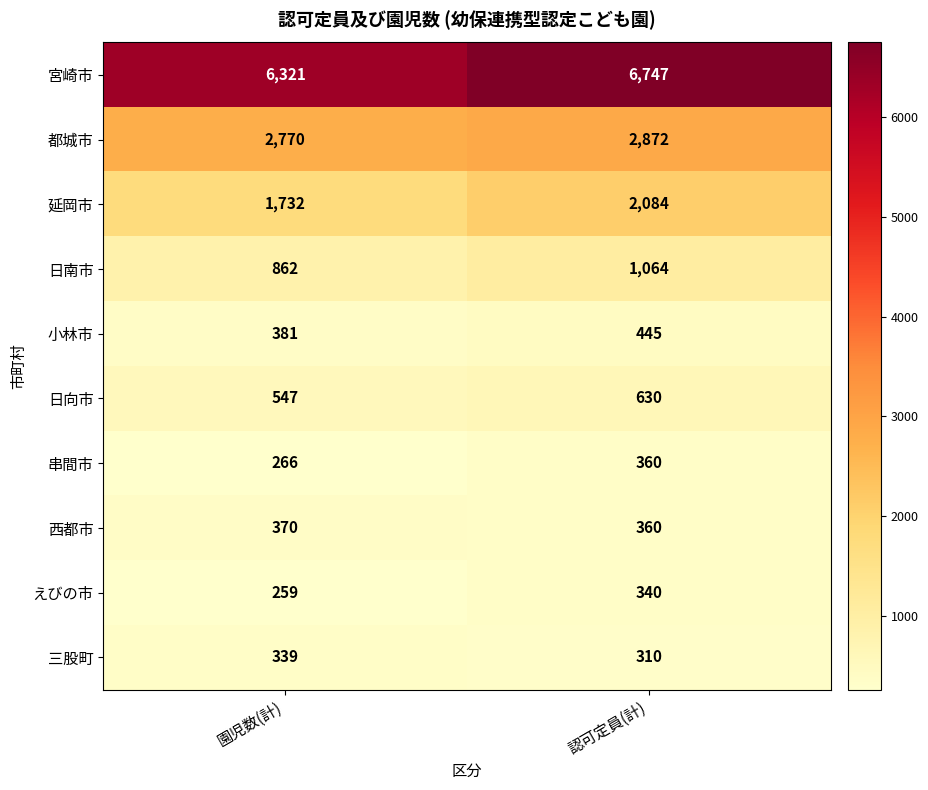

Rank the series by their maximum value, from highest to lowest.

宮崎市, 都城市, 延岡市, 日南市, 日向市, 小林市, 西都市, 串間市, えびの市, 三股町